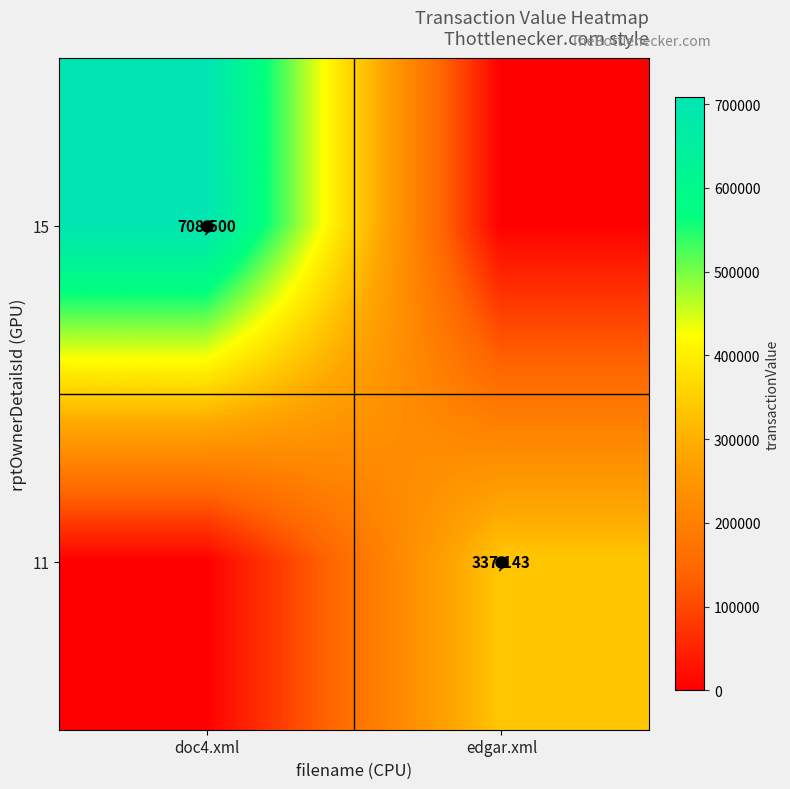

Which series has the largest range (max minus min)?

15